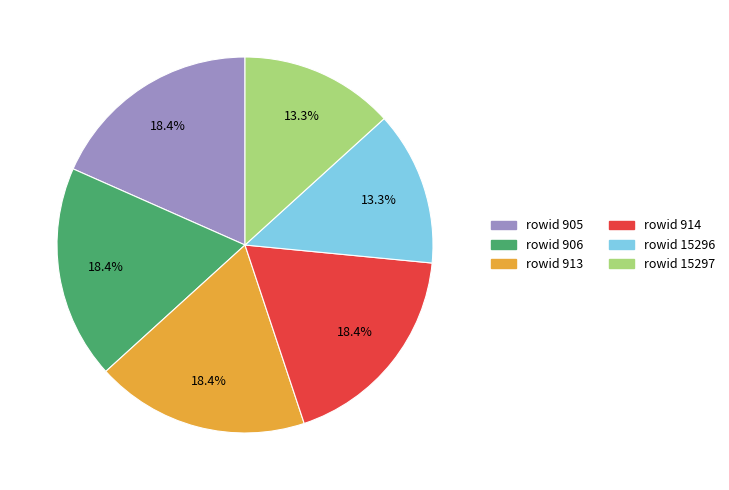

Is there any slice that represents more than half of the pie?

No